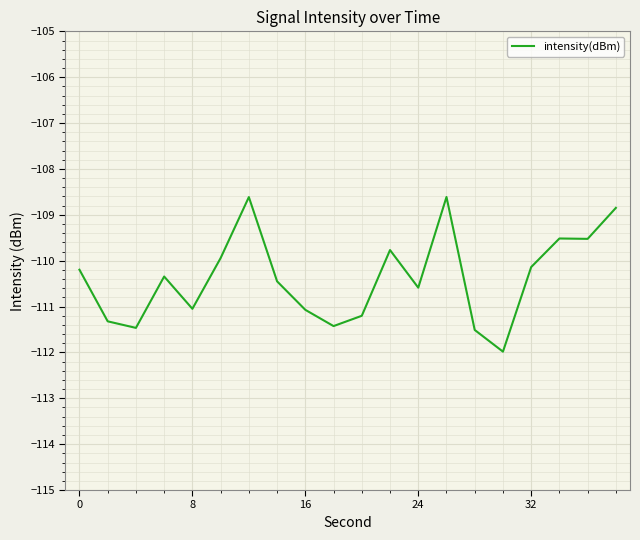

What is the difference between the maximum and minimum values?

3.4